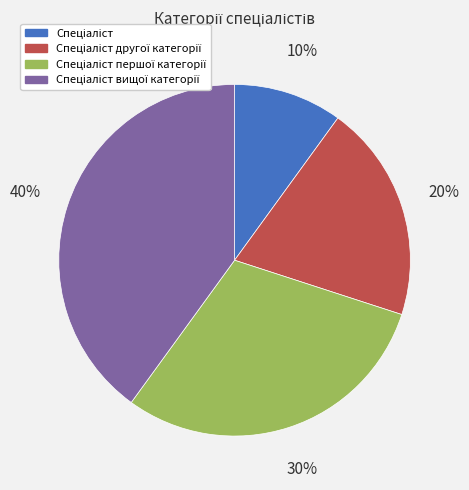

To the nearest percent, what is the difference between the largest and smallest slice percentages?

30%